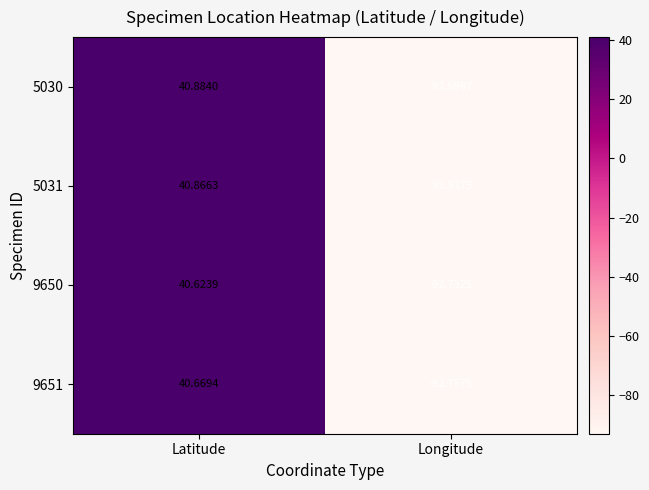

What is the total value across all series at Latitude?

163.0